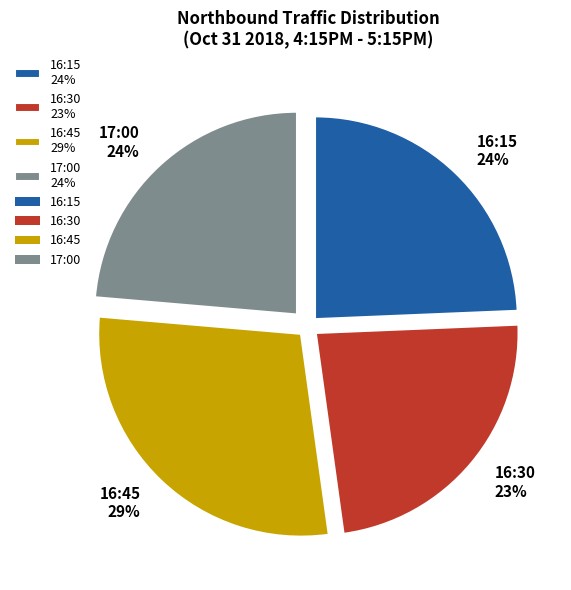

True or false: 17:00 accounts for 11% of the total.

False